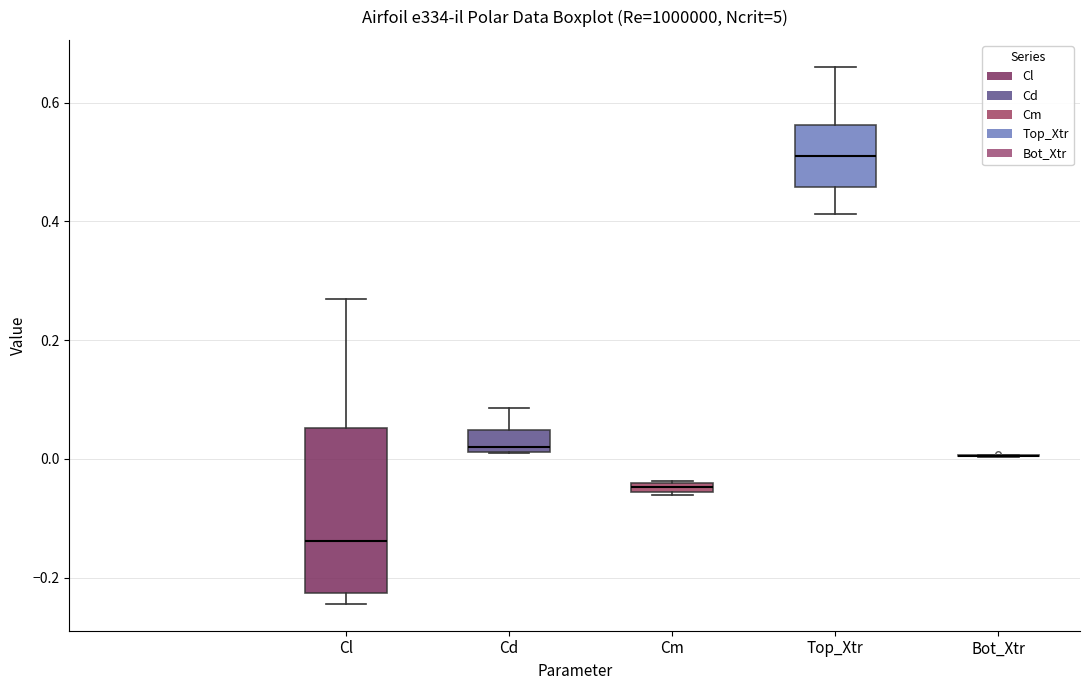

Which box is the tallest, from its lower edge to its upper edge?

Cl